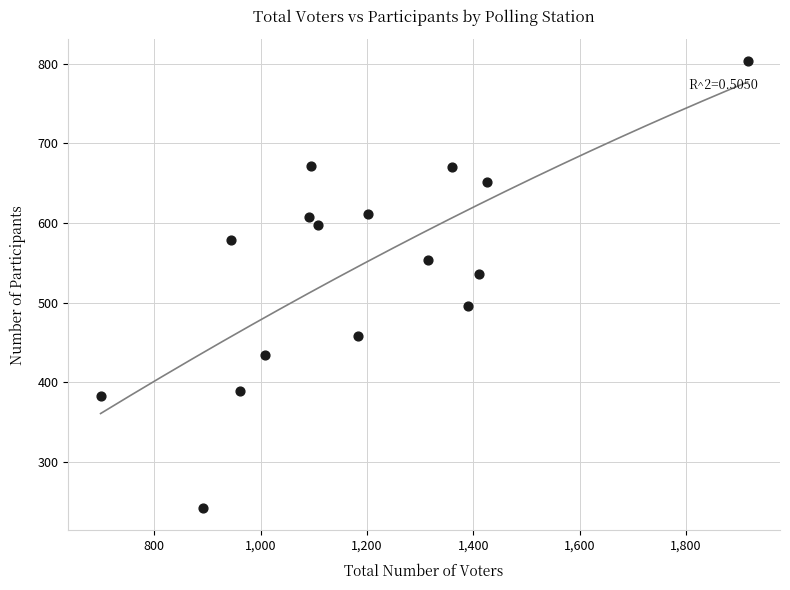

What Y value in the scatter plot is closest to 522?

536